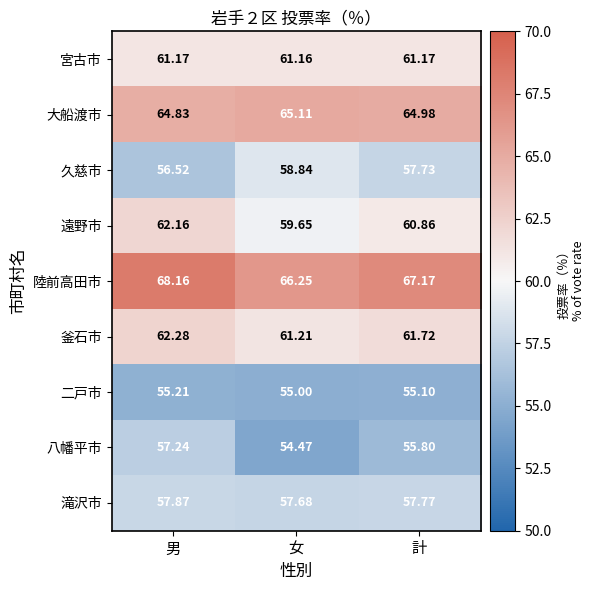

Count the number of categories in the chart.

3